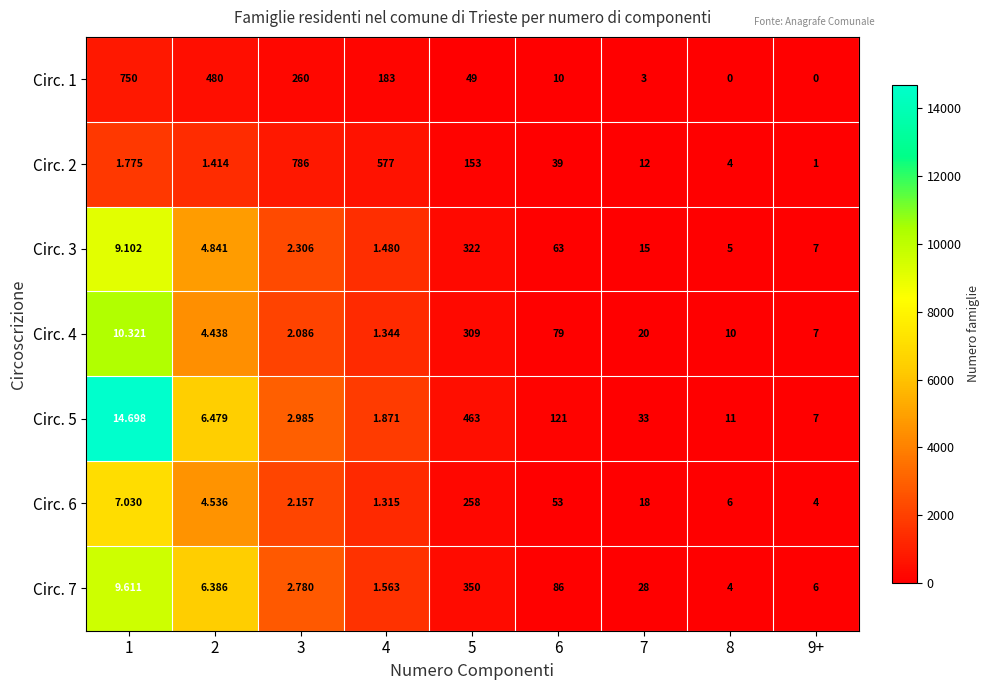

Which series has the largest range (max minus min)?

Circ. 2